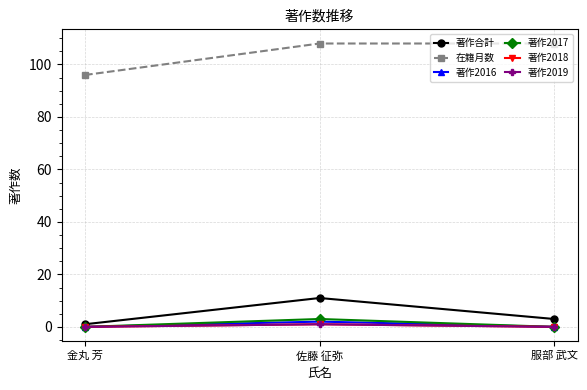

Does the chart have visible grid lines?

Yes